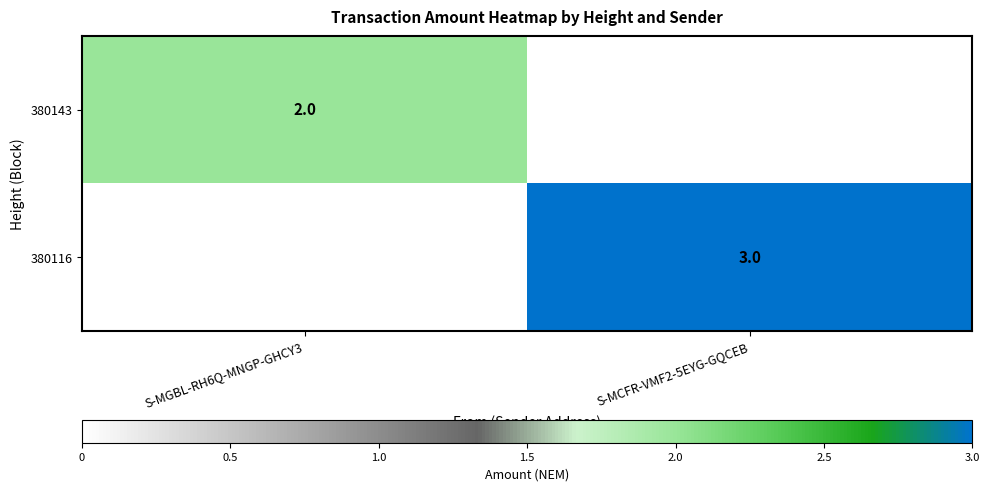

True or false: 380116 has a value of 3 at S-MCFR-VMF2-5EYG-GQCEB.

True